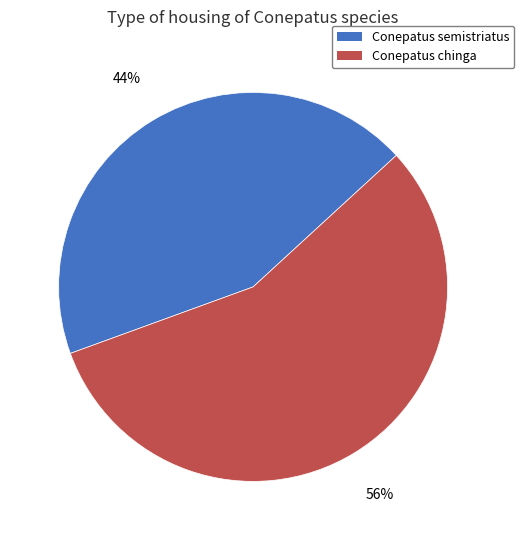

True or false: Conepatus semistriatus accounts for 32% of the total.

False